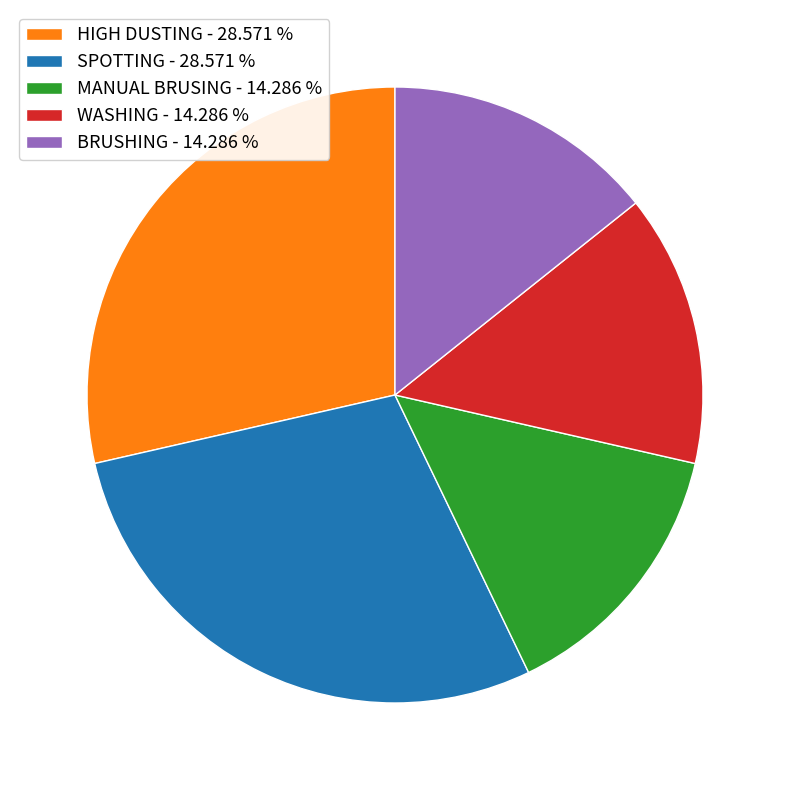

How many slices are in this pie chart?

5